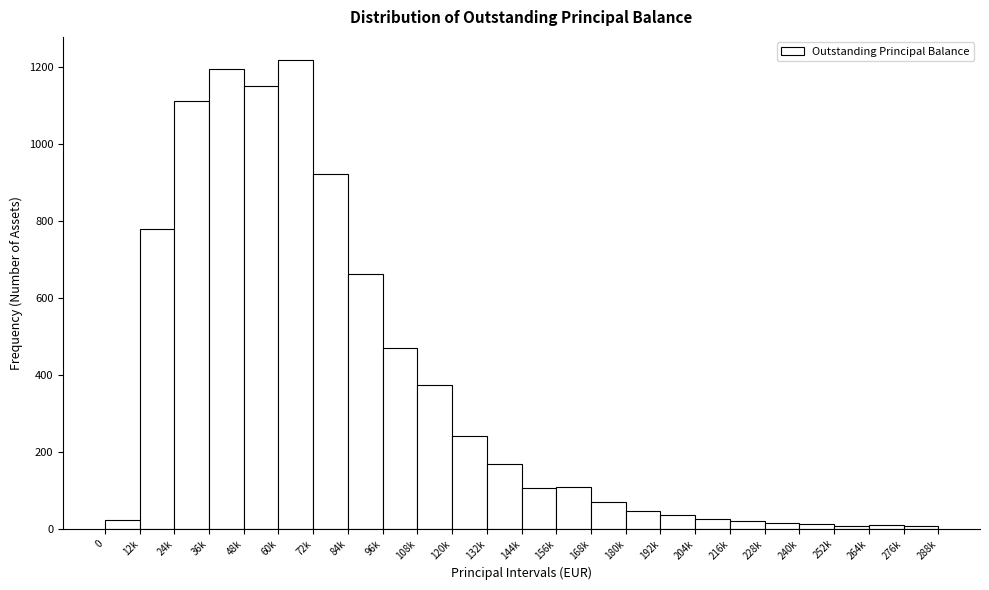

What is the label of the 23rd bar from the right?

12k